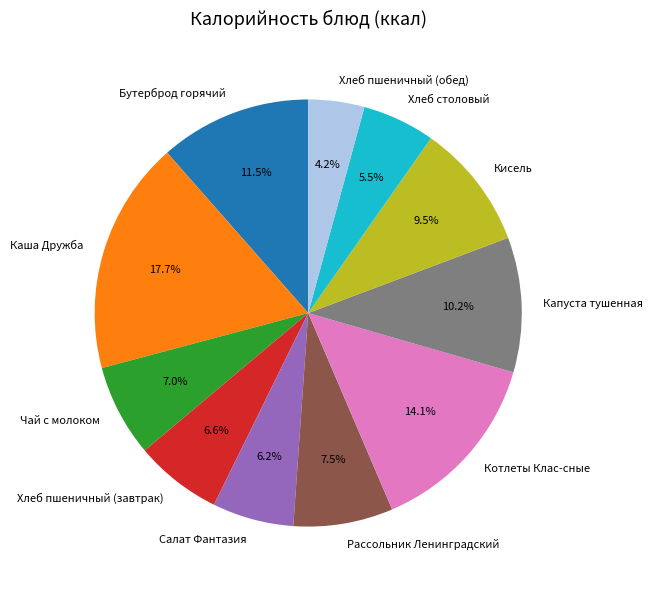

Which slice is the smallest?

Хлеб пшеничный (обед)